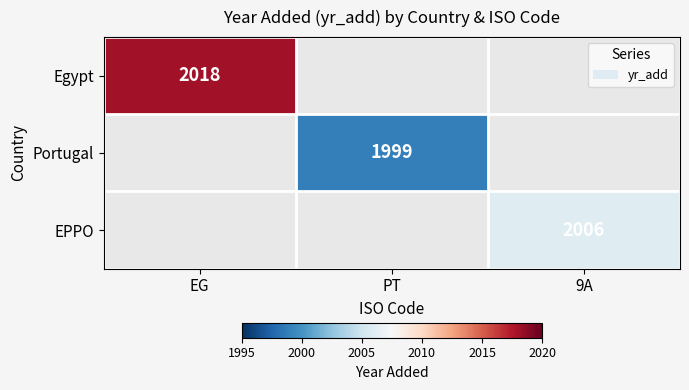

Which has a higher value, PT or EG?

EG